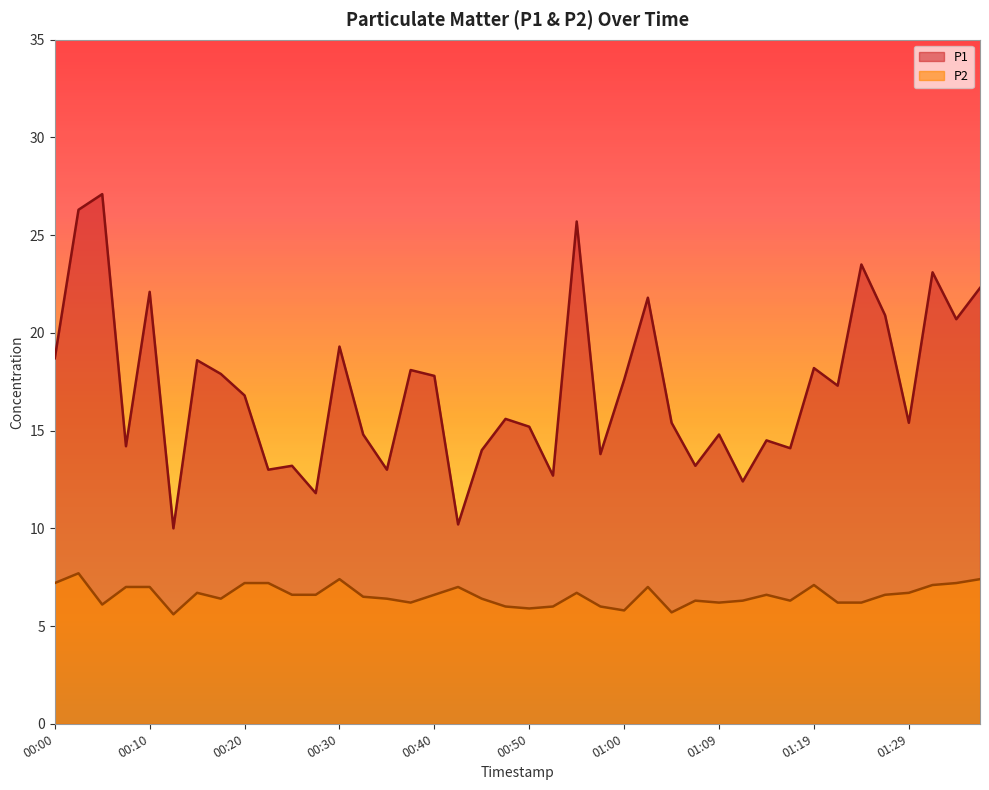

Reading left to right, extract all data points from this chart.

P1: 18.7	26.3	27.1	14.2	22.1	10.0	18.6	17.9	16.8	13.0	13.2	11.8	19.3	14.8	13.0	18.1	17.8	10.2	14.0	15.6	15.2	12.7	25.7	13.8	17.6	21.8	15.4	13.2	14.8	12.4	14.5	14.1	18.2	17.3	23.5	20.9	15.4	23.1	20.7	22.3
P2: 7.2	7.7	6.1	7.0	7.0	5.6	6.7	6.4	7.2	7.2	6.6	6.6	7.4	6.5	6.4	6.2	6.6	7.0	6.4	6.0	5.9	6.0	6.7	6.0	5.8	7.0	5.7	6.3	6.2	6.3	6.6	6.3	7.1	6.2	6.2	6.6	6.7	7.1	7.2	7.4